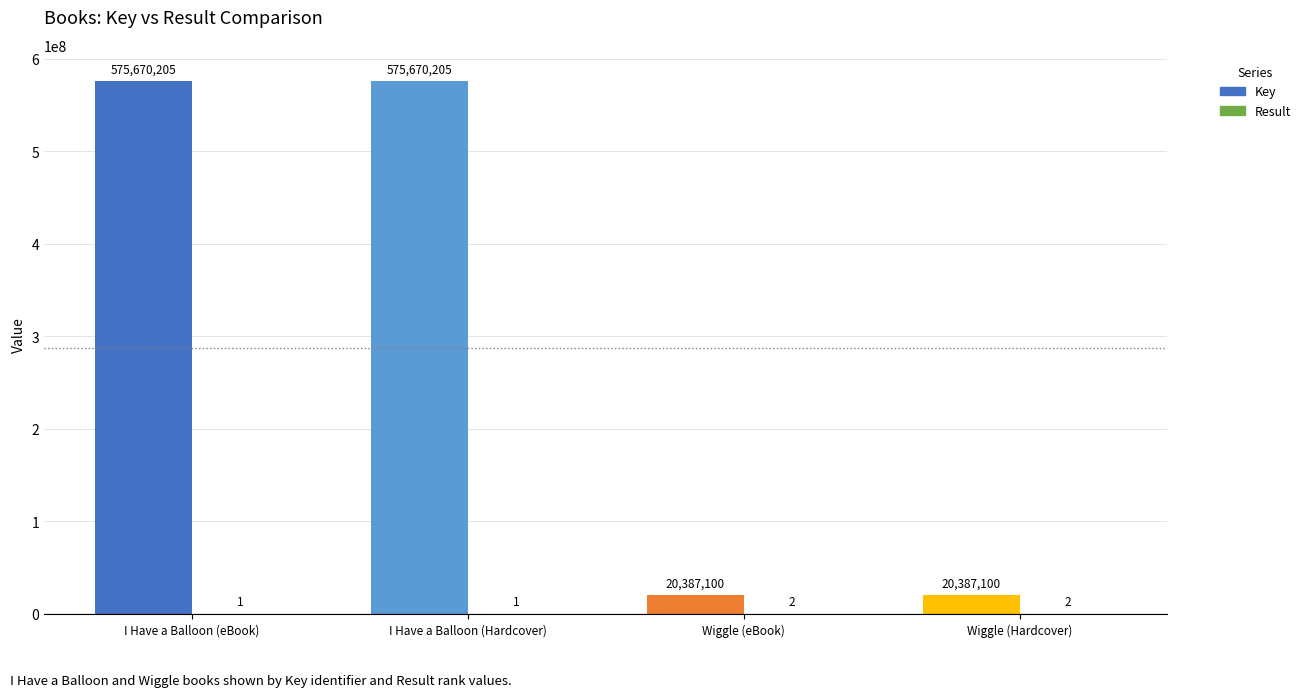

Which series has the largest range (max minus min)?

Key